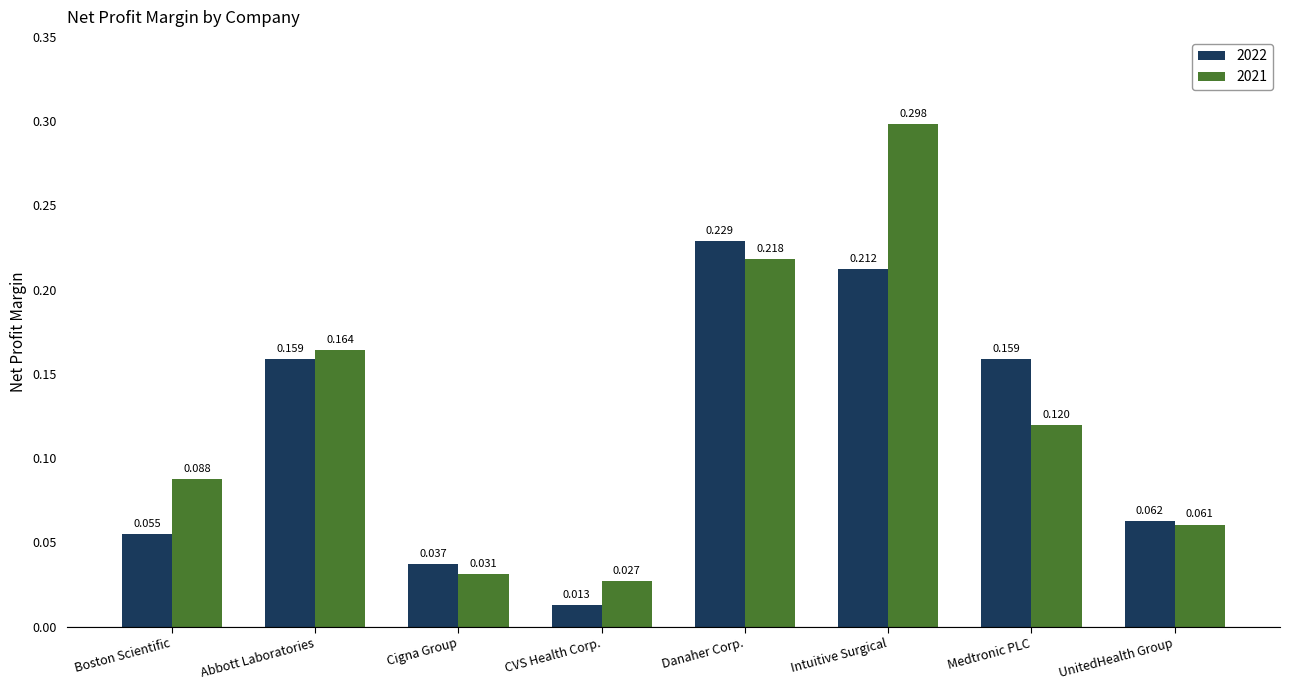

Which series has the largest total across all categories?

2021